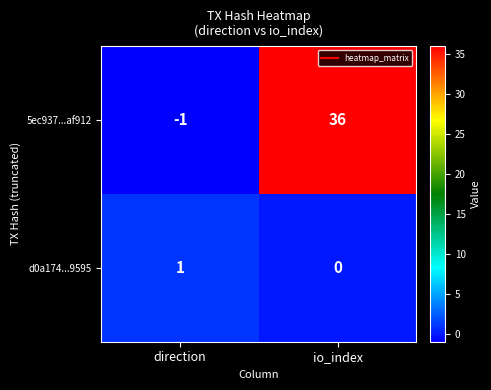

The value of 5ec937...af912 at io_index is 54. True or false?

False